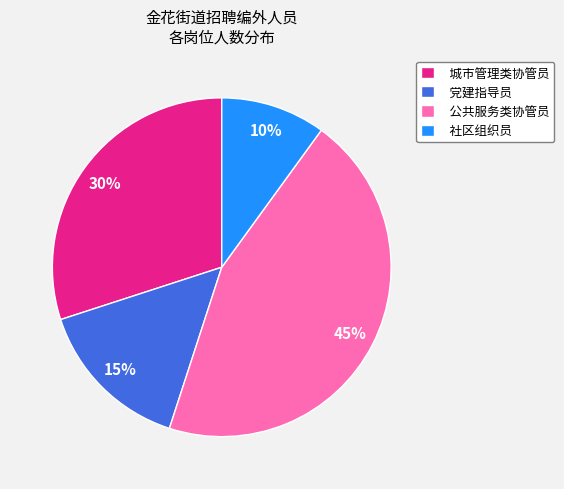

To the nearest percent, what is the difference between the largest and smallest slice percentages?

35%